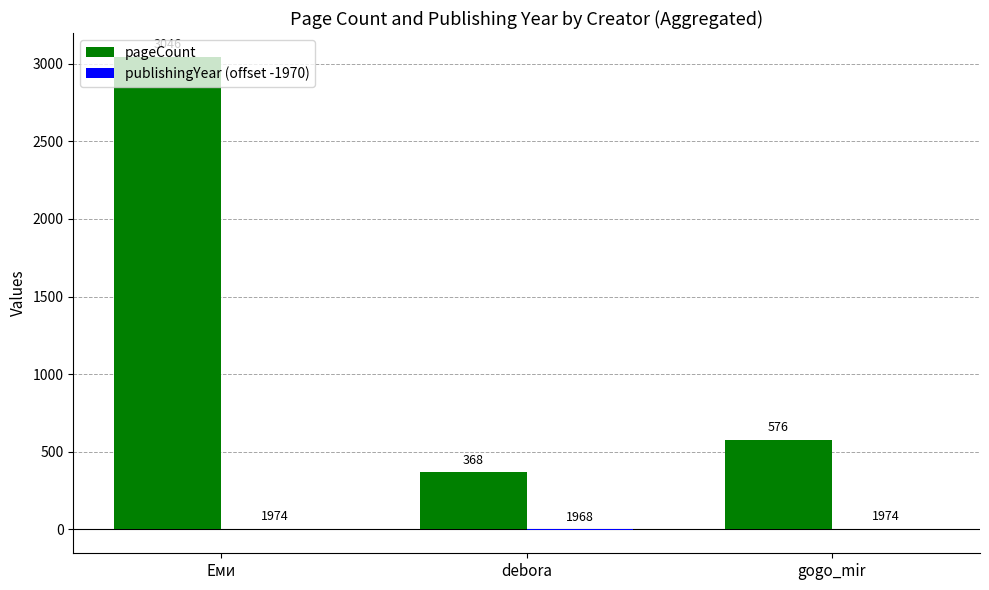

What is the greatest value displayed?

3046